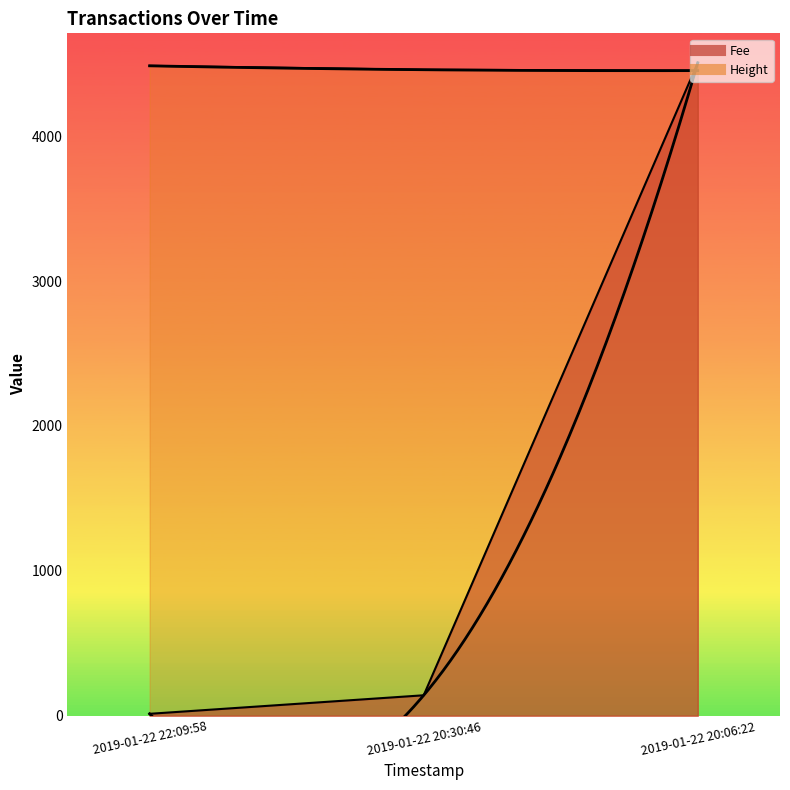

How many Height values are between 4453 and 4486?

3